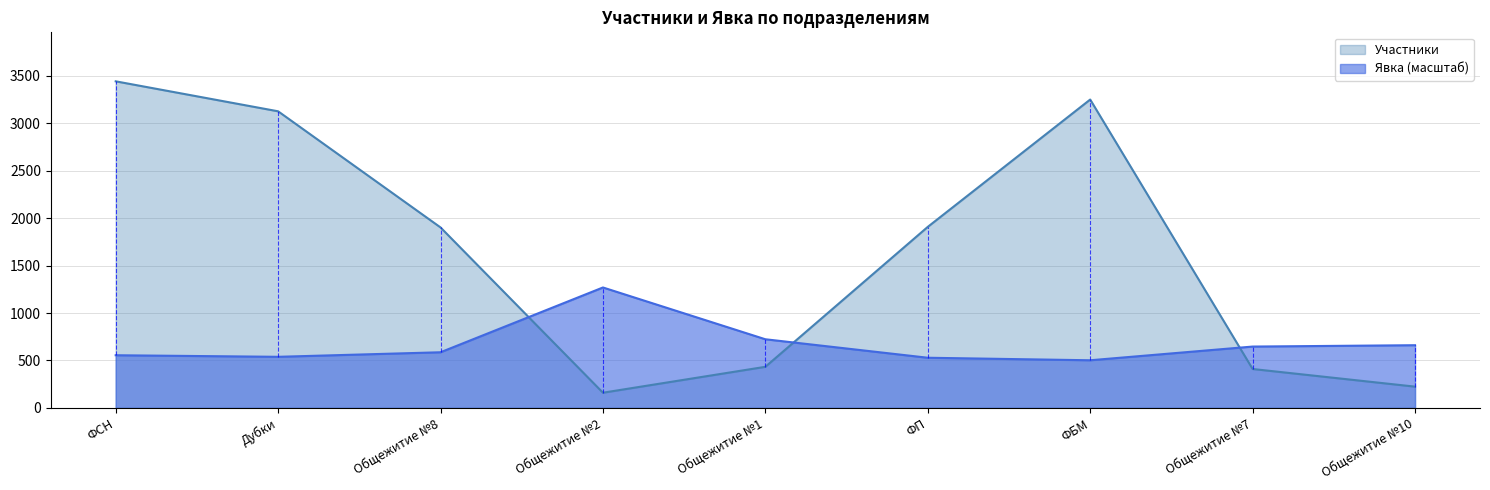

What is the value of the Явка point at the 9th from the left?

660.7